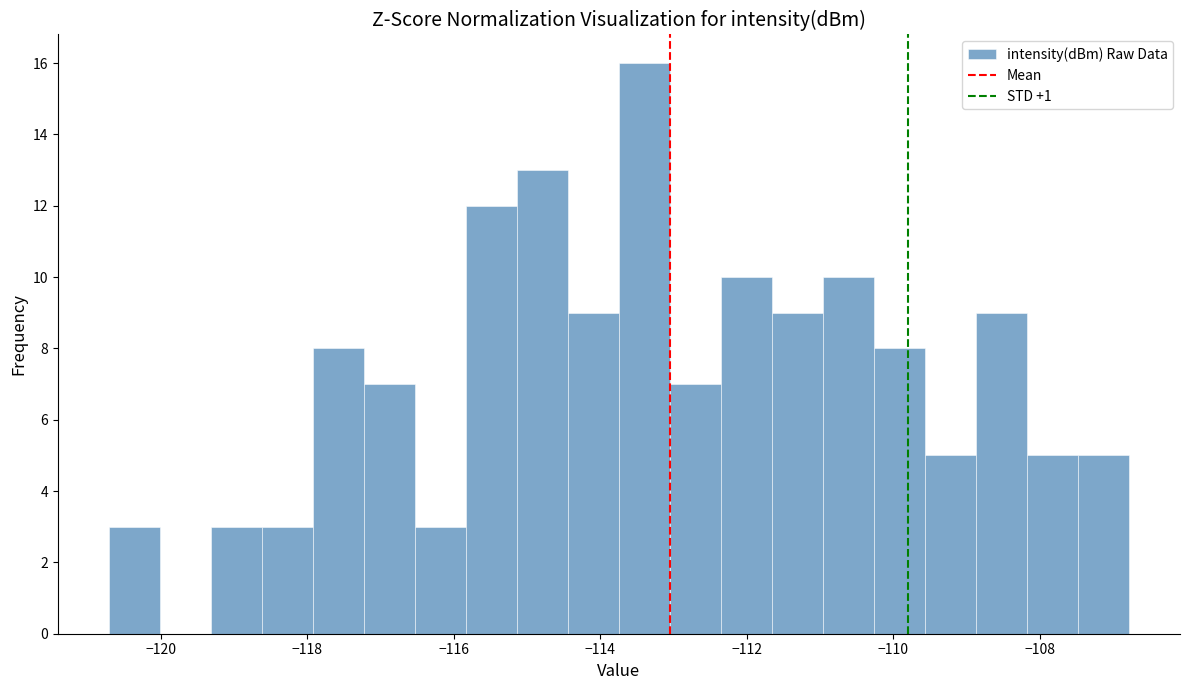

Around what value on the x-axis is the tallest bar? Give the approximate position of its centre, as read against the axis.

-113.4